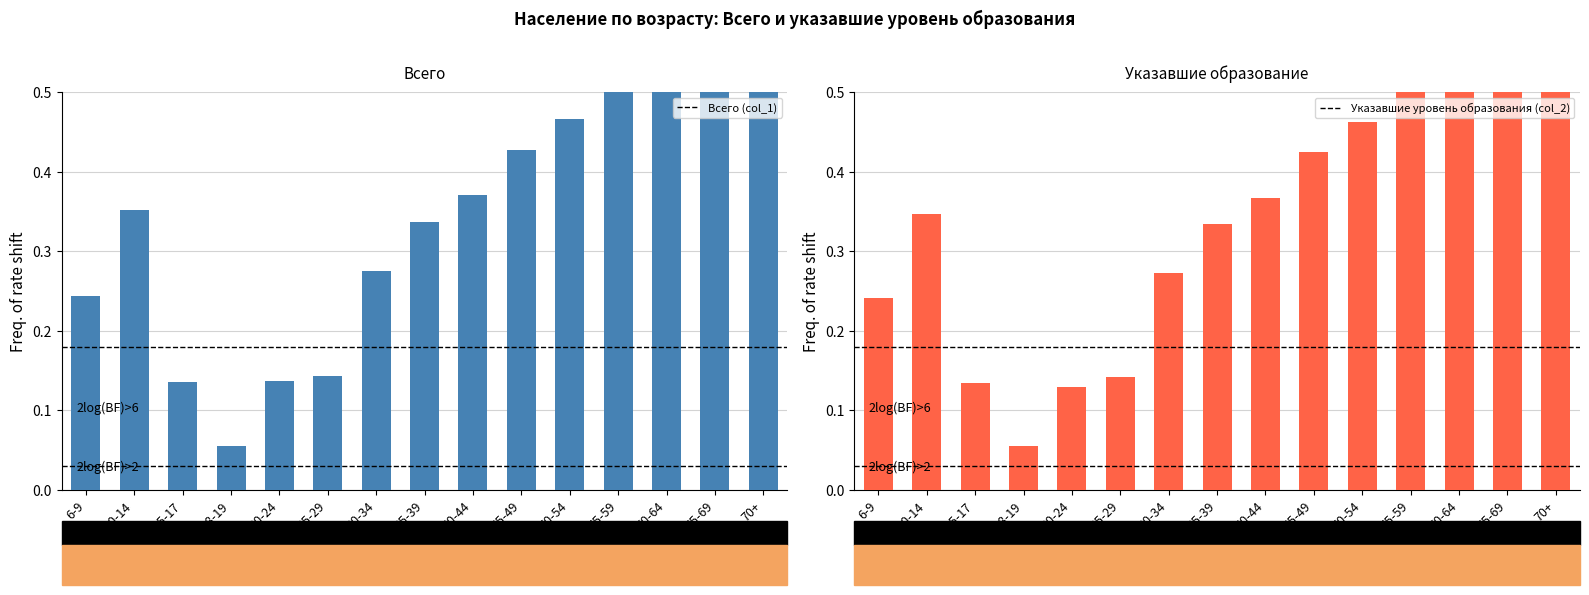

The Указавшие уровень образования (col_2) series shows 0.1 at 20-24. True or false?

True